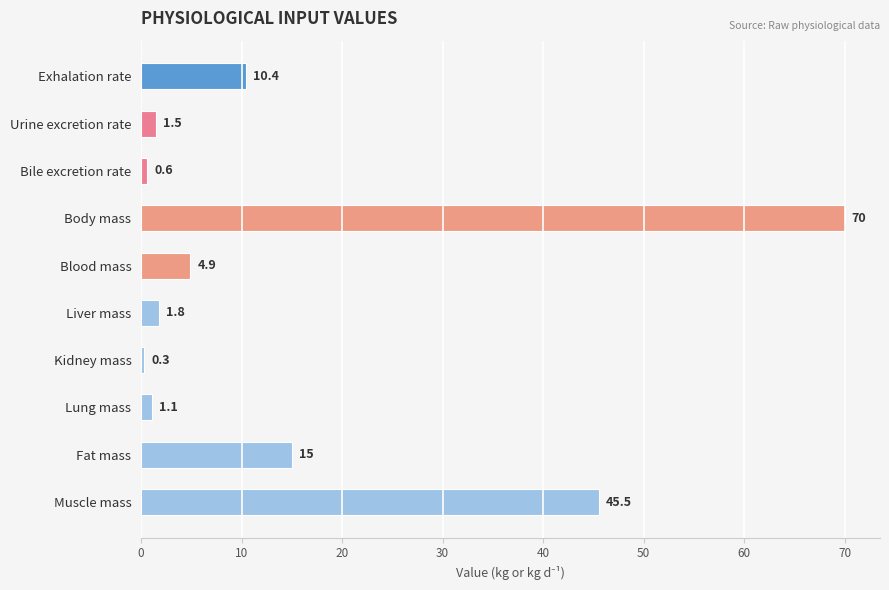

Is it true that the value at Kidney mass is 0.3?

True